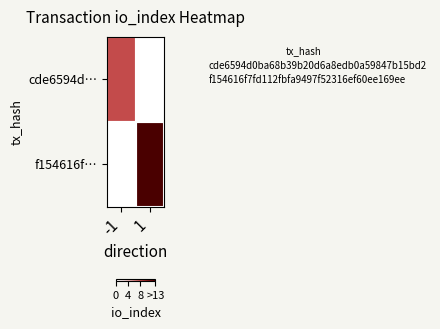

Reading left to right, what are all the values shown in this chart?

cde6594d…: -1=8	1=0
f154616f…: -1=0	1=13